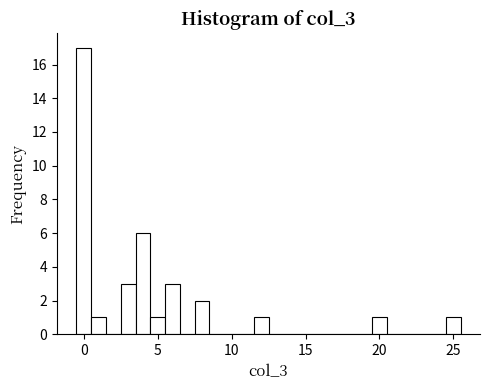

Around what value on the x-axis is the tallest bar? Give the approximate position of its centre, as read against the axis.

0.0